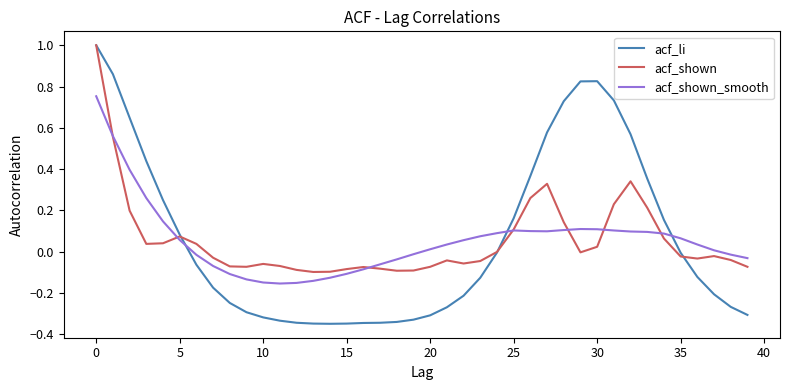

Which series has the largest range (max minus min)?

acf_li